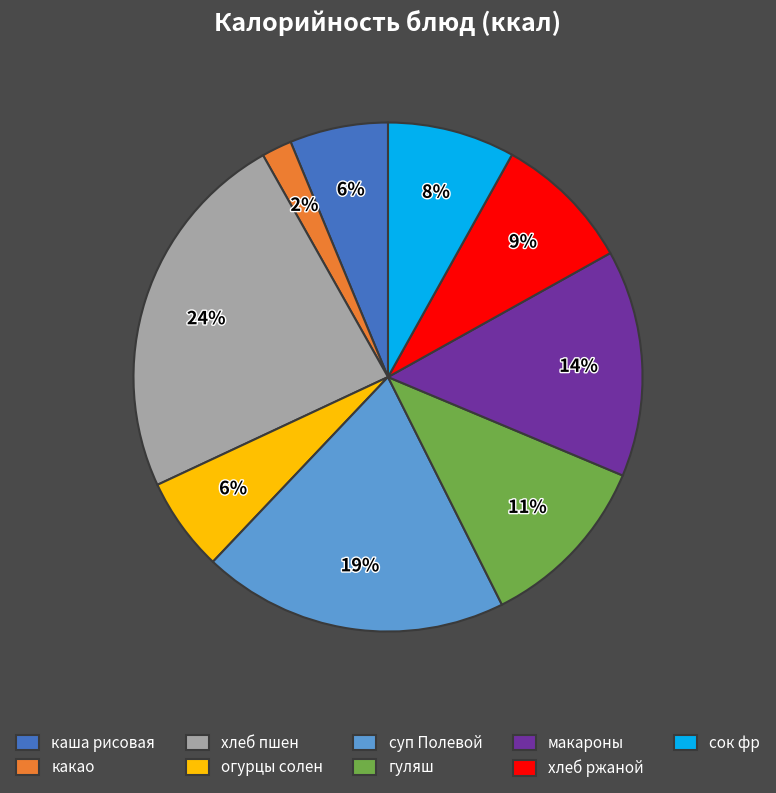

To the nearest percent, what is the average slice percentage?

11%